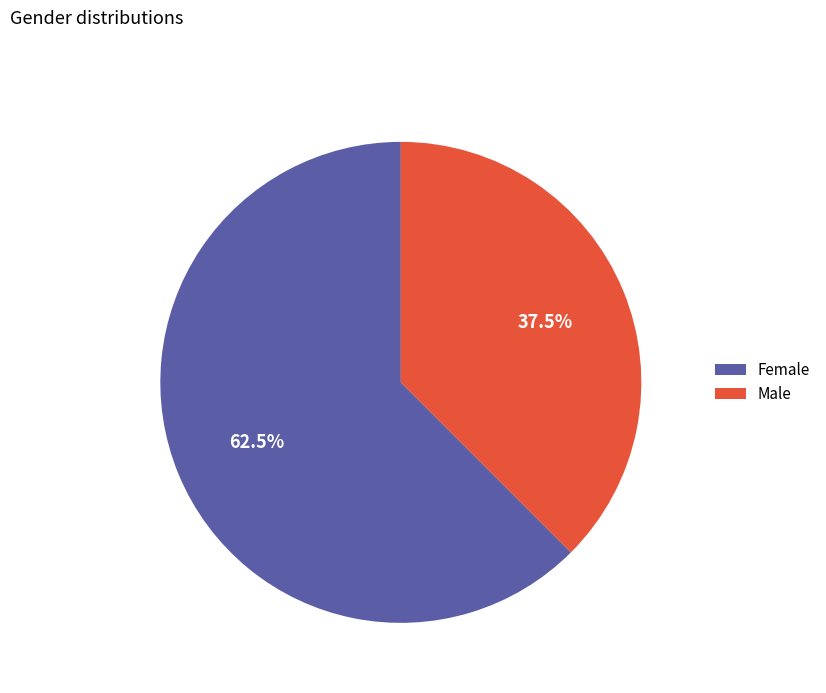

How many segments does this pie chart have?

2